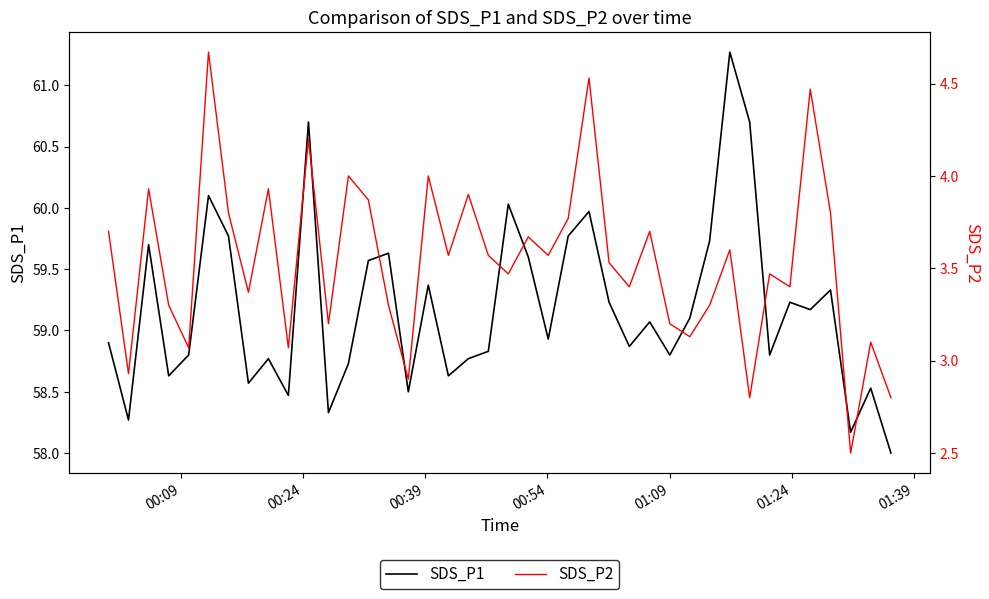

Which series has the largest range (max minus min)?

SDS_P1